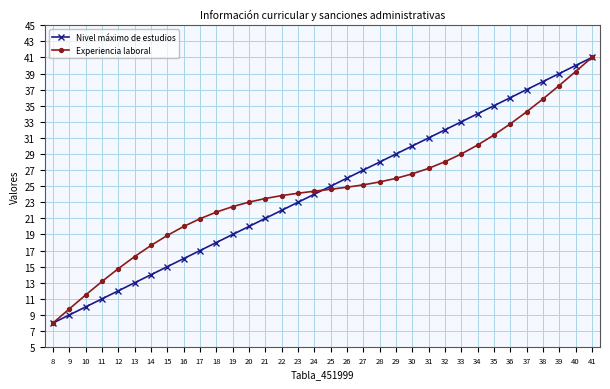

What is the difference between the highest and lowest values at 18?

3.8